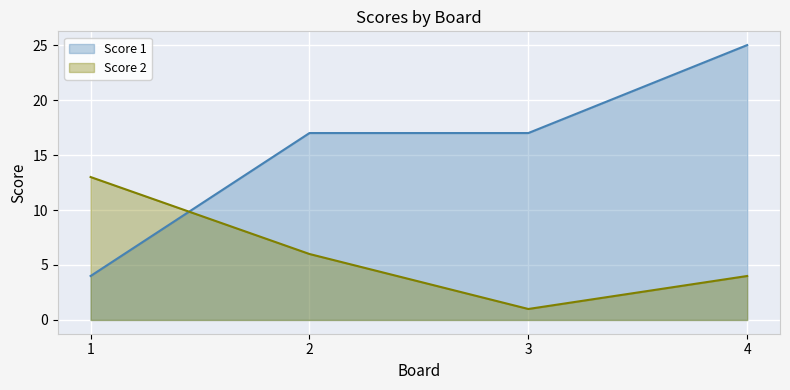

Which label corresponds to the smallest value in the chart?

3